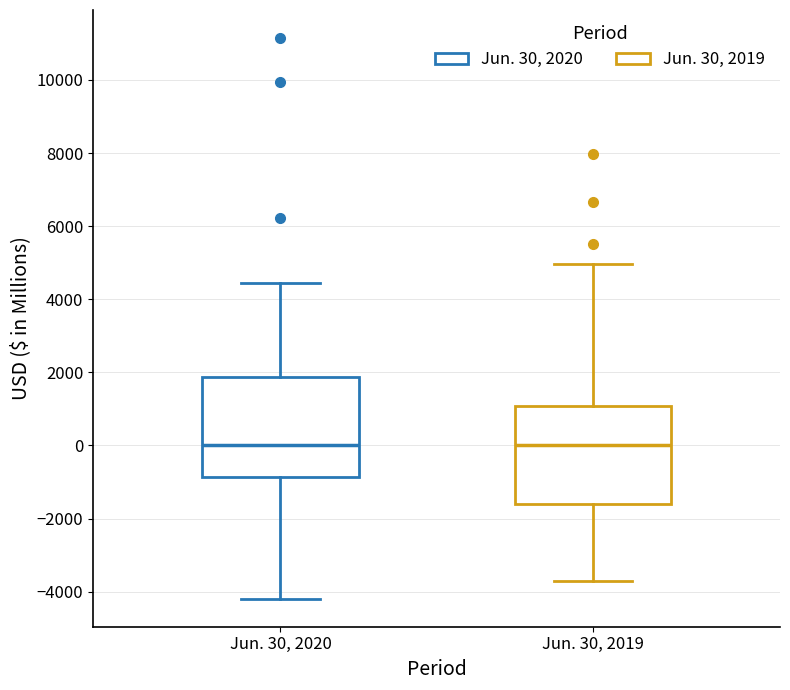

Reading left to right, read every box against the y-axis: the position of its median line, the range the box covers, and the ends of its whiskers. The values are not printed on the chart, so give them approximately, as read against the axis.

Jun. 30, 2020: median 0, box -800 to 1800, whiskers -4200 to 4400
Jun. 30, 2019: median 0, box -1600 to 1000, whiskers -3600 to 5000